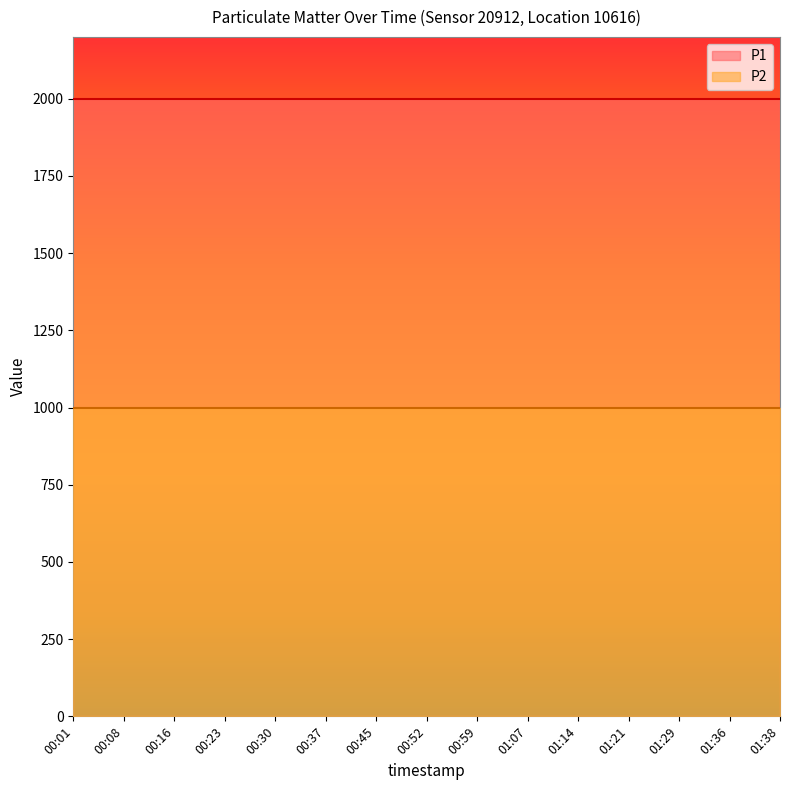

At 00:52, list the series in order from largest to smallest.

P1, P2